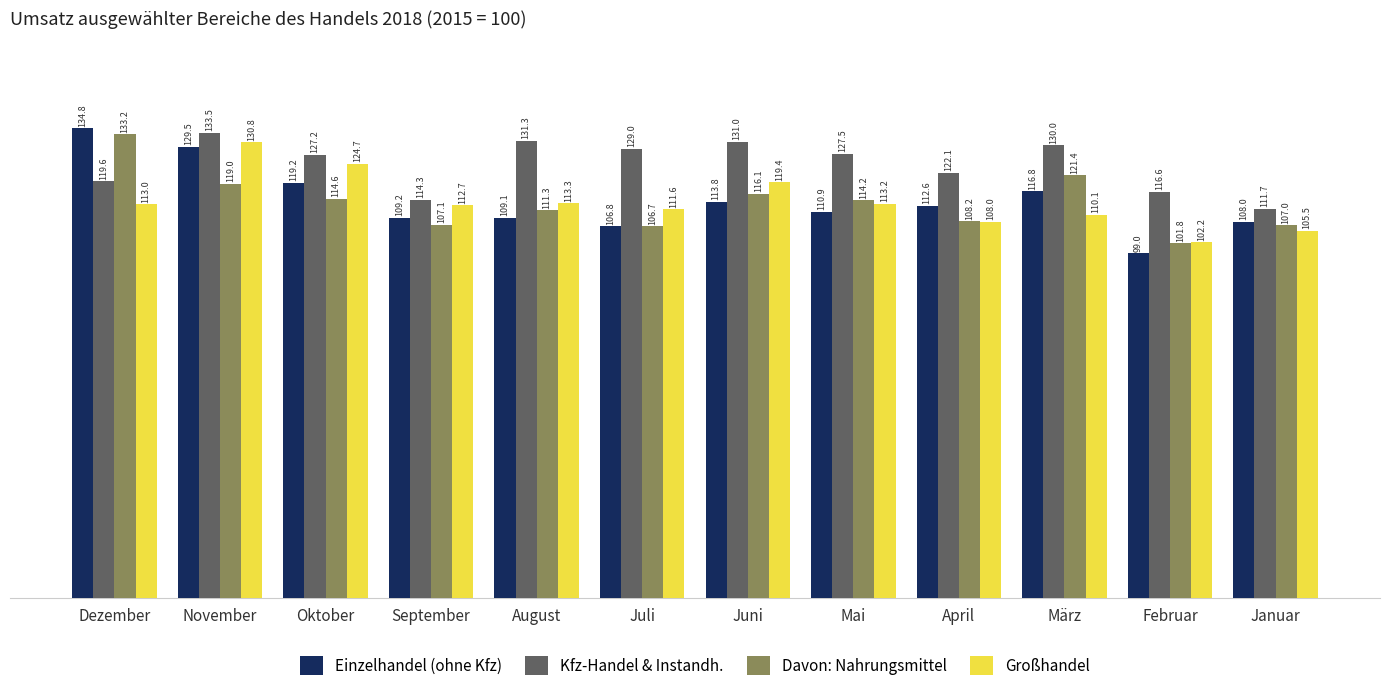

Rank the series by their maximum value, from lowest to highest.

Großhandel, Davon: Nahrungsmittel, Kfz-Handel & Instandh., Einzelhandel (ohne Kfz)